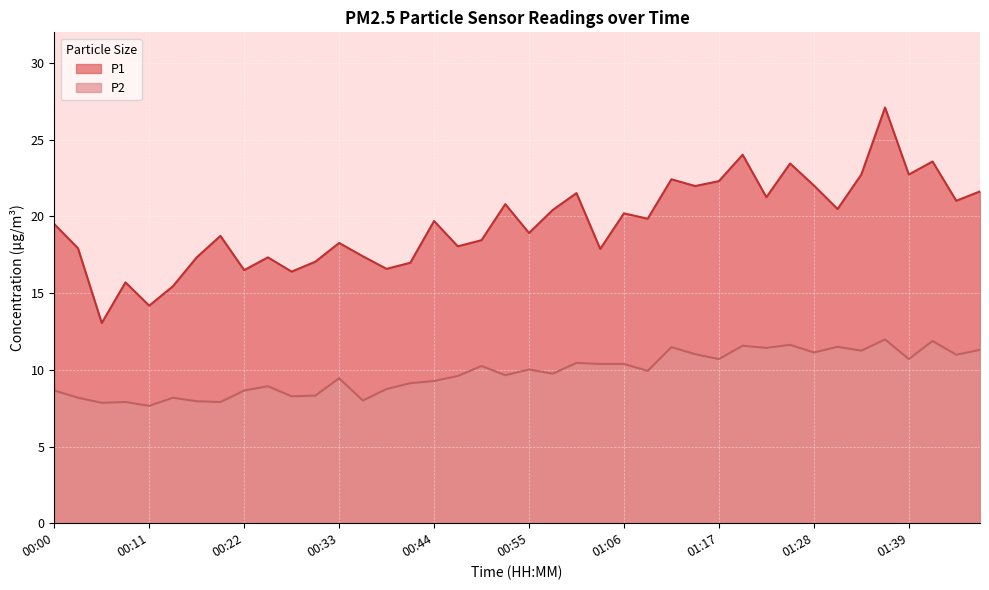

Rank the series at 01:01 from lowest to highest value.

P2, P1